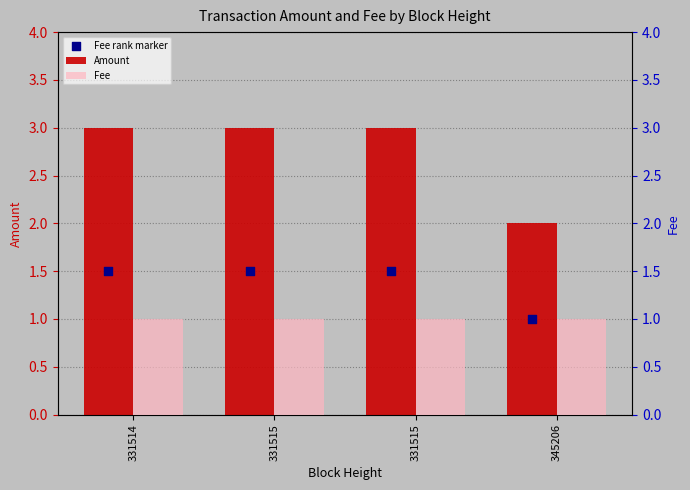

What is the total value across all series at 331515?

5.5